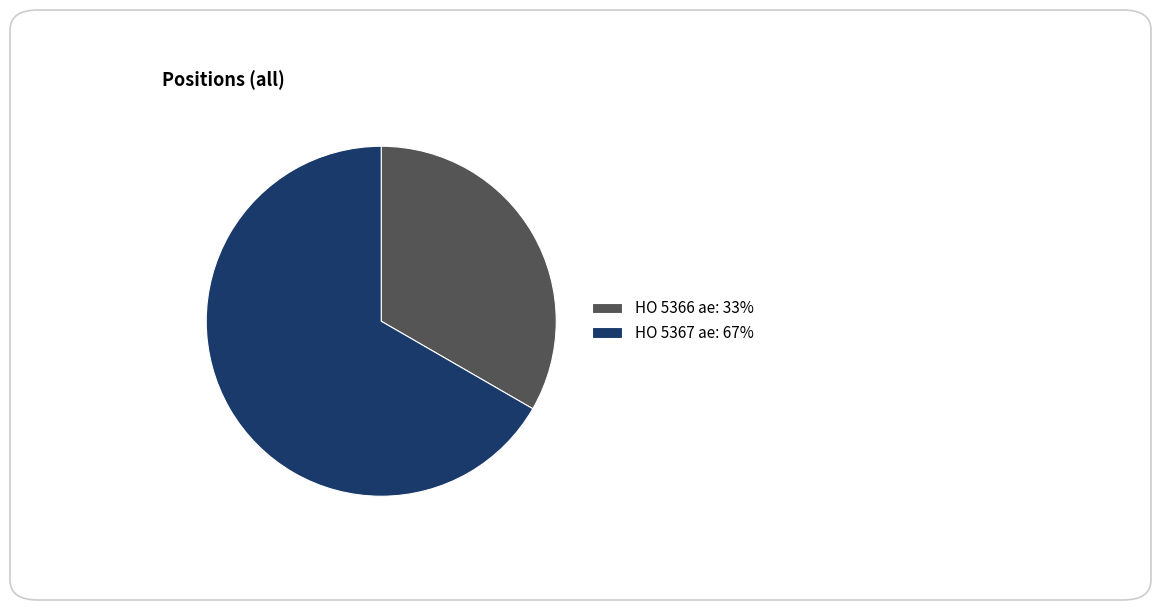

True or false: HO 5367 ae accounts for 61% of the total.

False